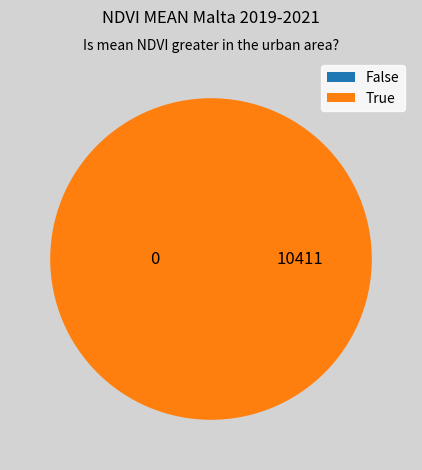

Is it true that 84317 is 8% of the pie?

False